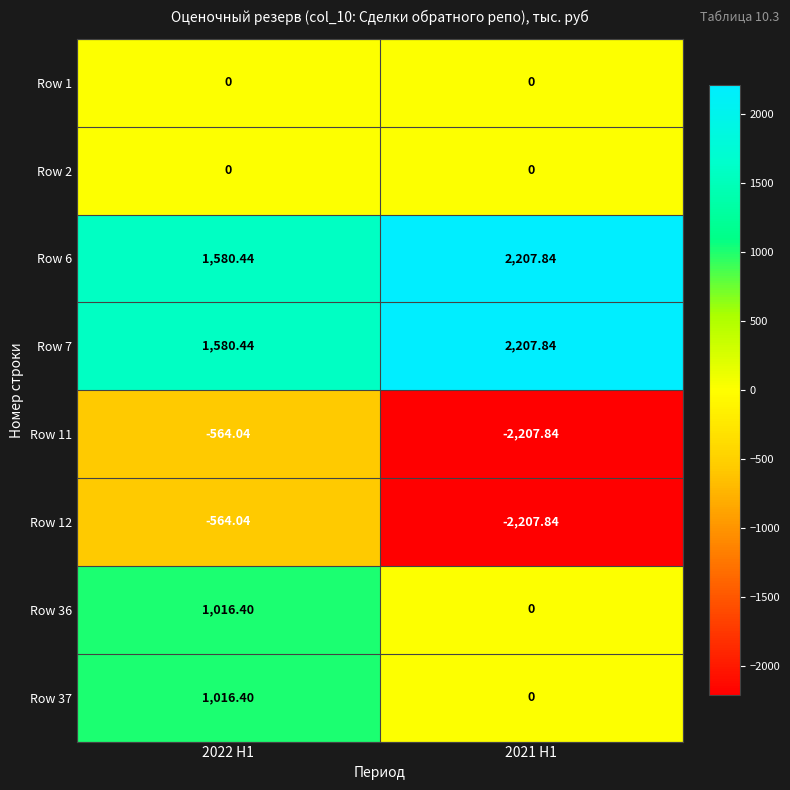

What is the minimum value shown in the chart?

-2207.8